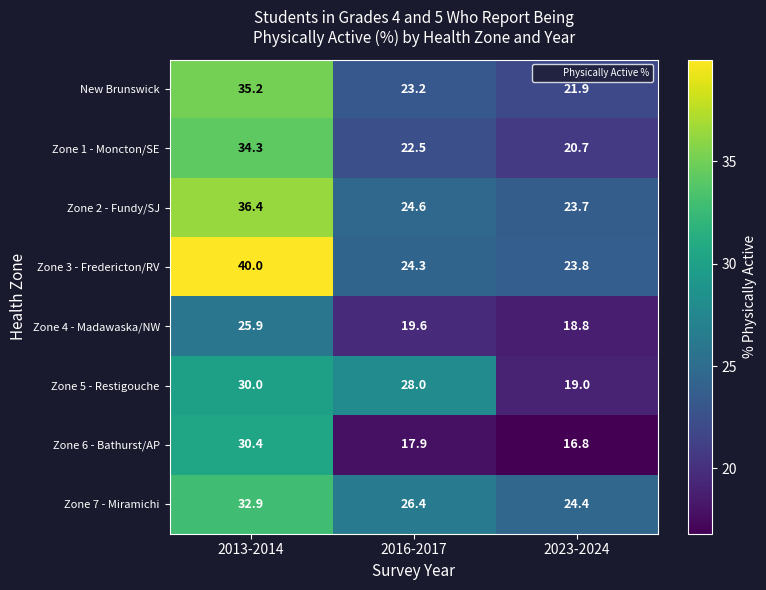

Which category has the highest value across all series?

2013-2014